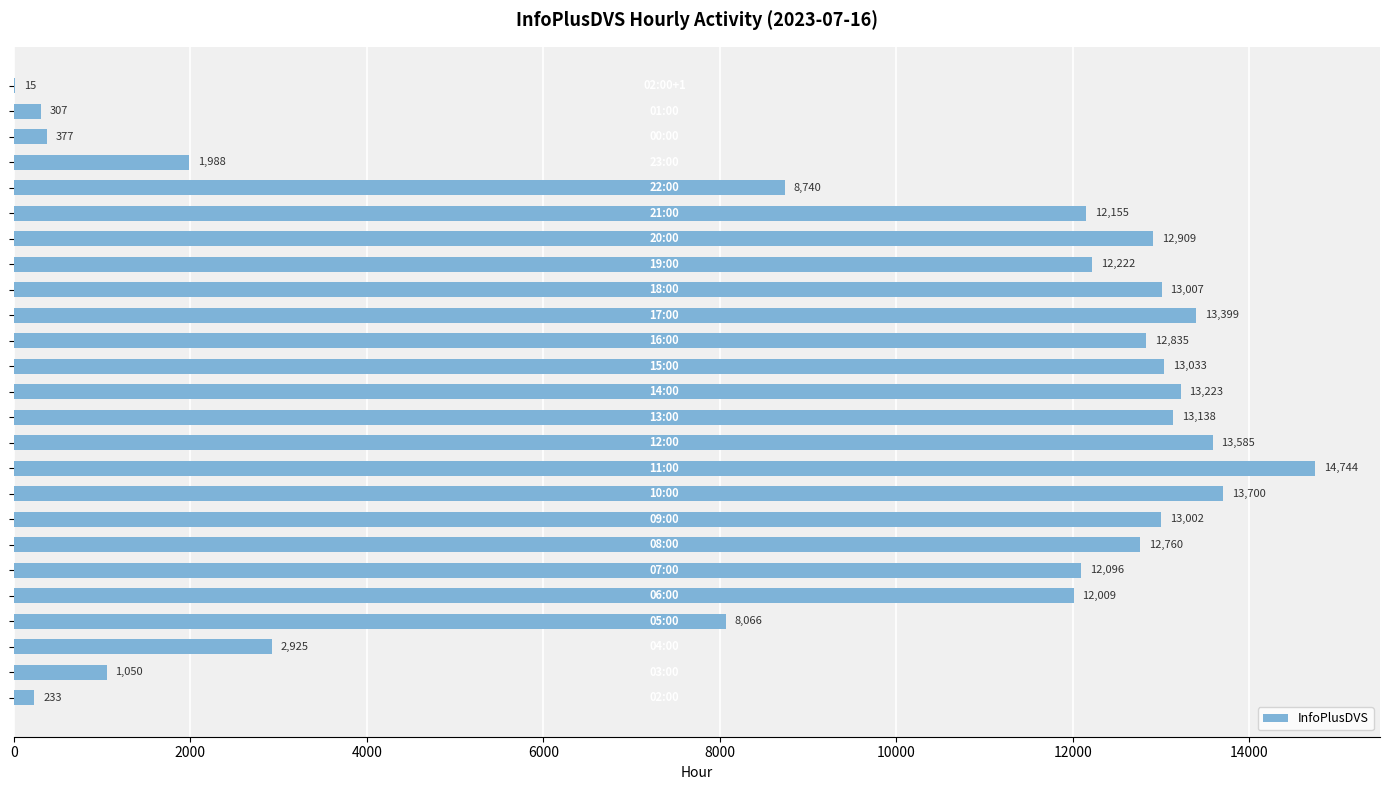

What is the maximum value shown in the chart?

14744